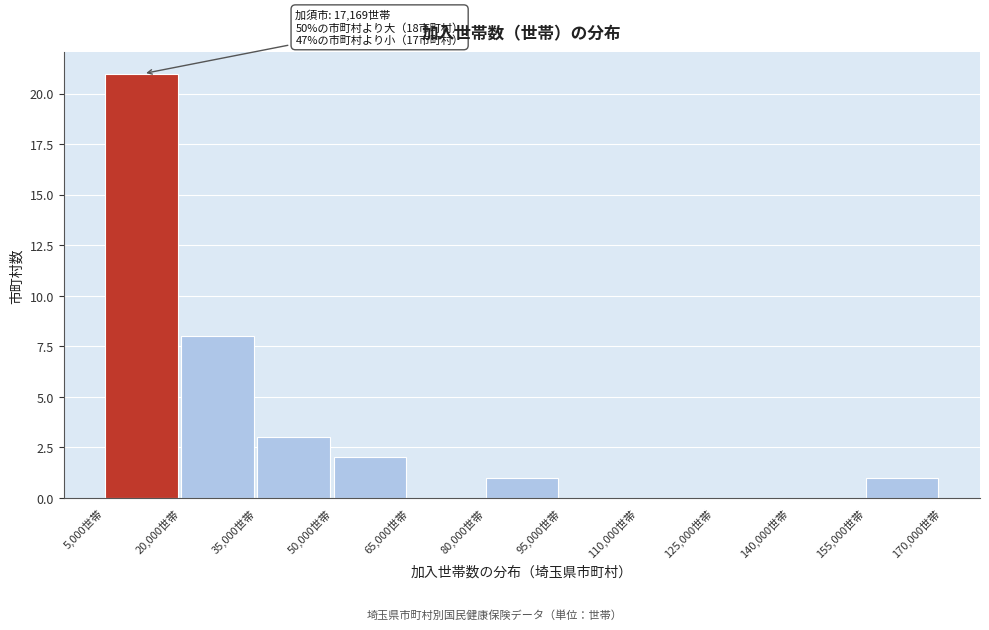

Over which range of the x-axis is the bar tallest?

5000 to 20000